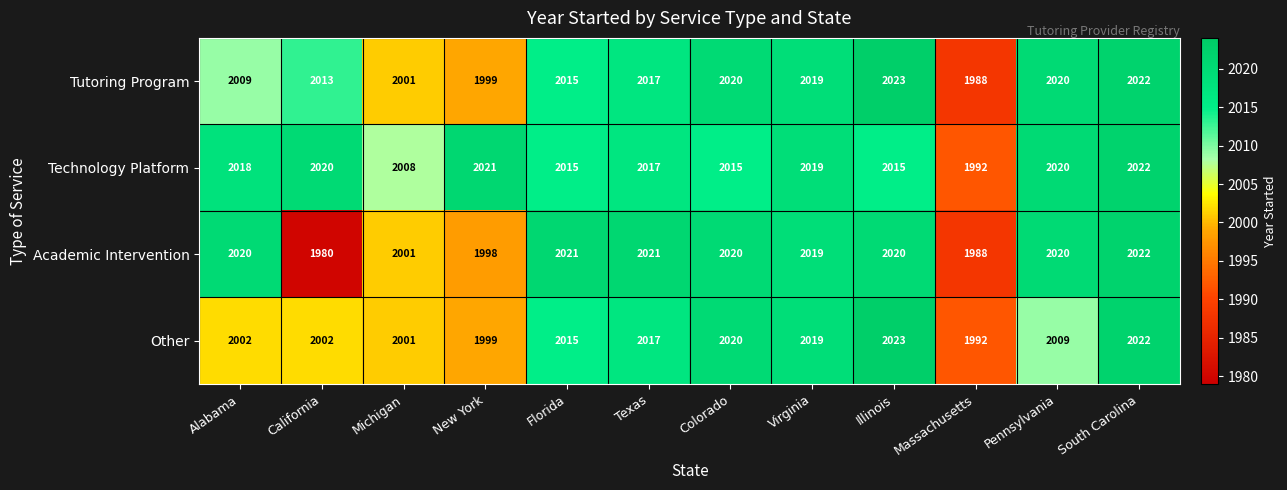

Which series has the largest range (max minus min)?

Academic Intervention